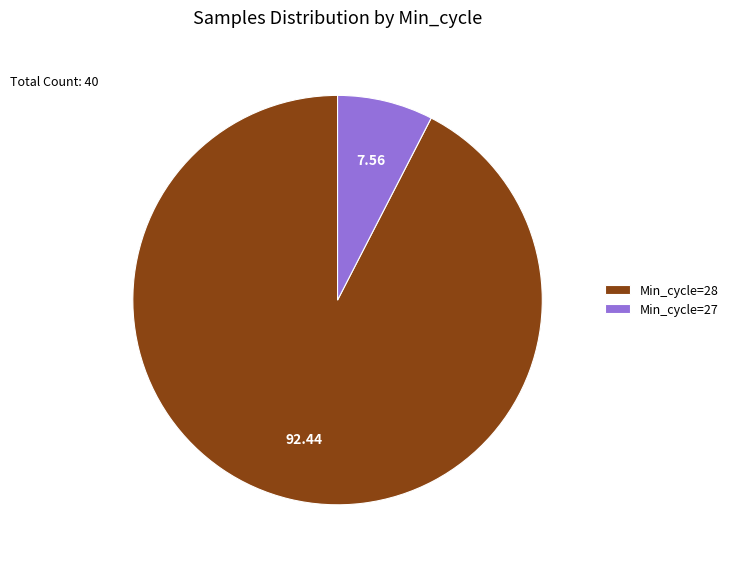

Count the number of slices in the pie.

2